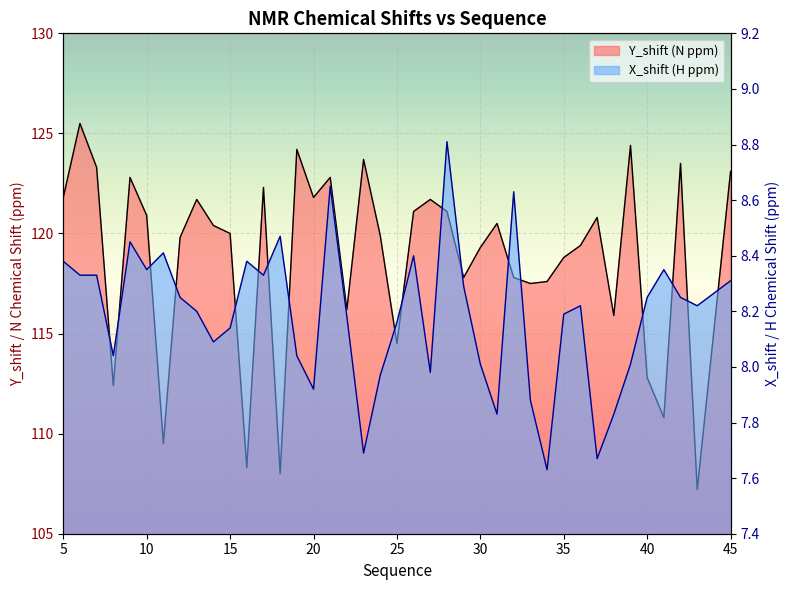

The Y_shift series shows 201.4 at 6. True or false?

False